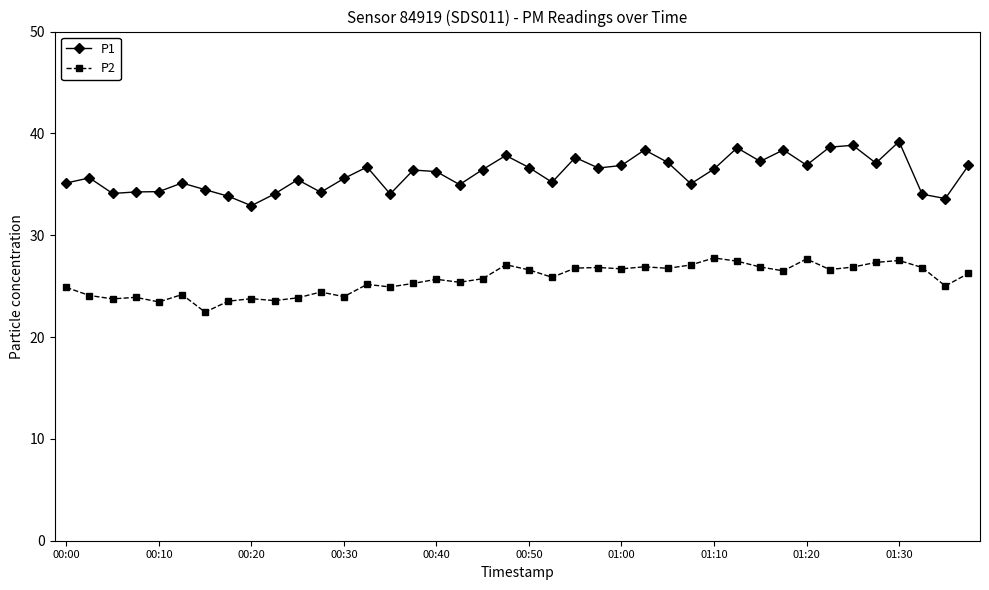

True or false: P1 and P2 cross at least once.

False